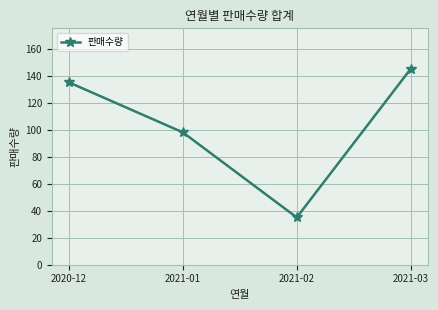

What is the ratio of the value at 2021-03 to the value at 2020-12?

1.1